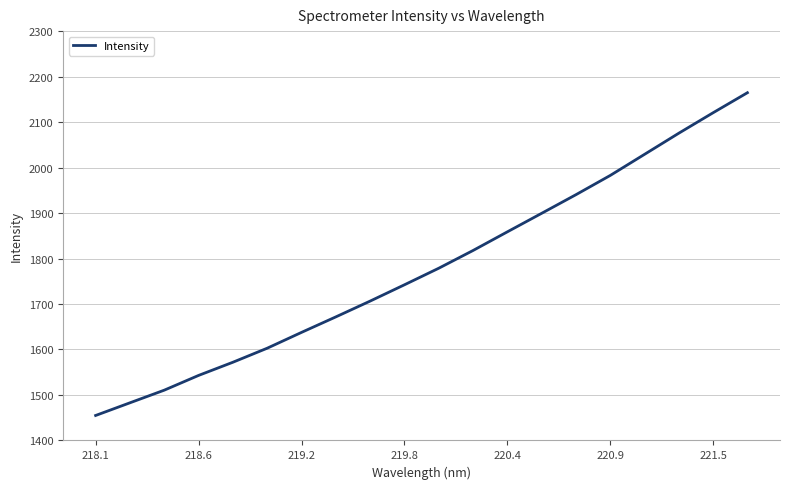

True or false: the data has more than 0 interior local peaks.

False